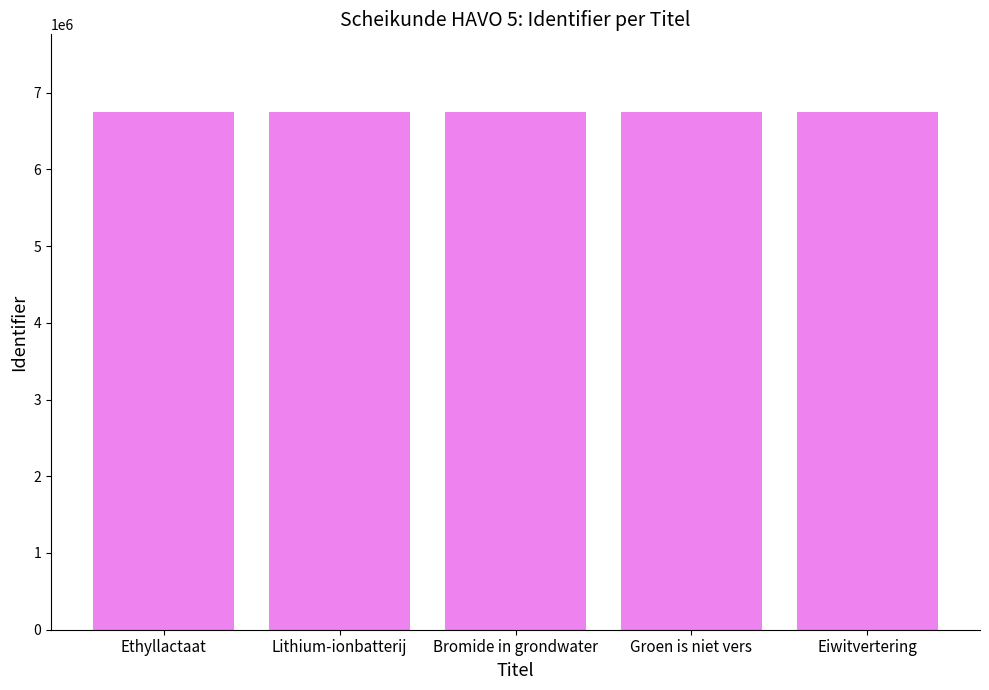

What is the change in value from Lithium-ionbatterij to Bromide in grondwater?

+17